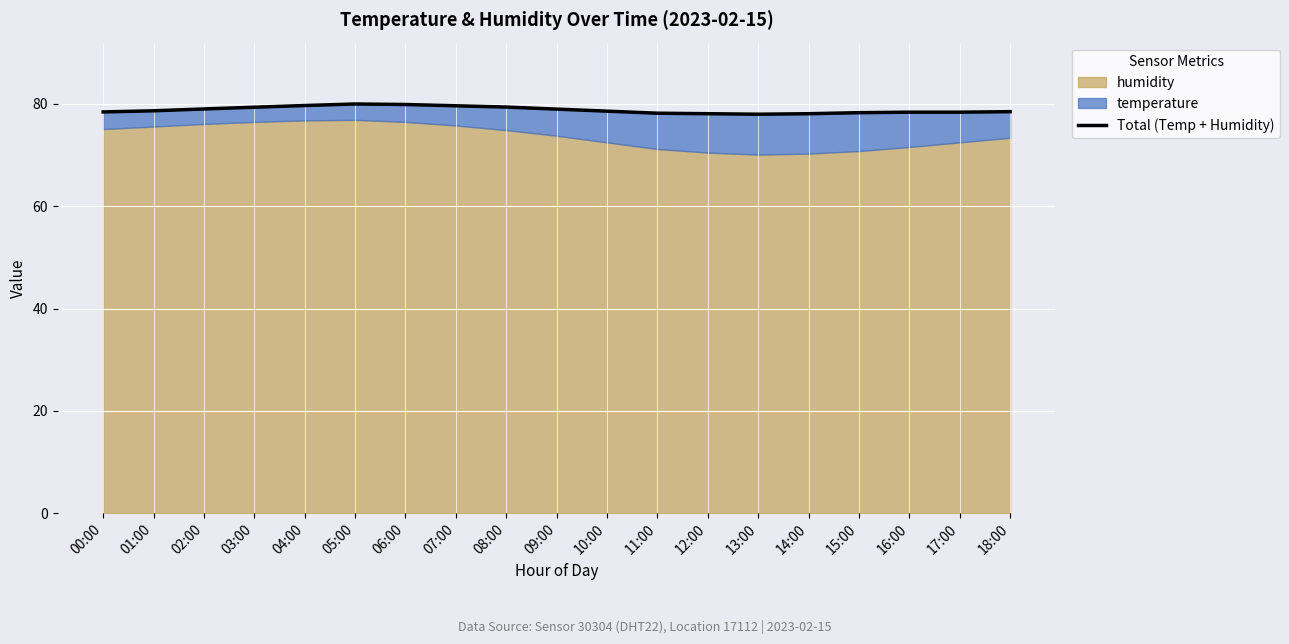

Rank the categories by value from highest to lowest.

05:00, 06:00, 04:00, 07:00, 08:00, 03:00, 02:00, 09:00, 01:00, 10:00, 18:00, 00:00, 17:00, 16:00, 15:00, 11:00, 12:00, 14:00, 13:00